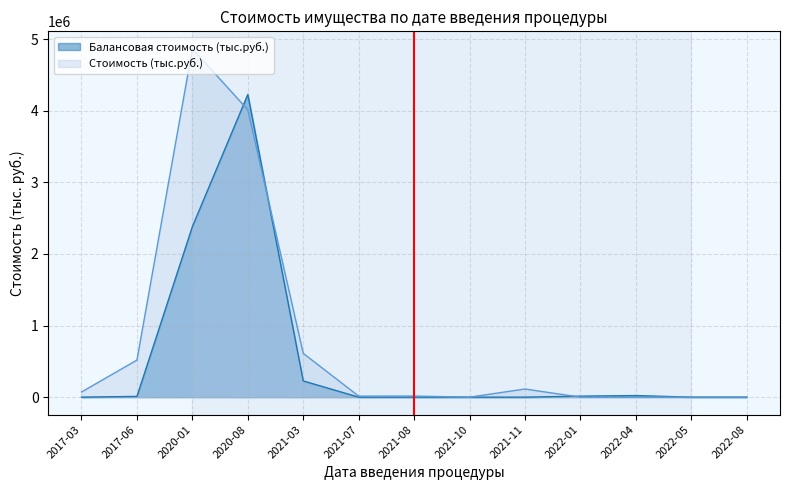

Which series has the largest total across all categories?

Стоимость (тыс.руб.)